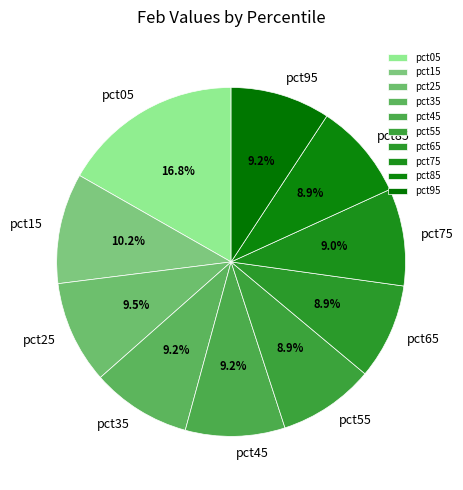

Between pct65 and pct05, which is larger?

pct05